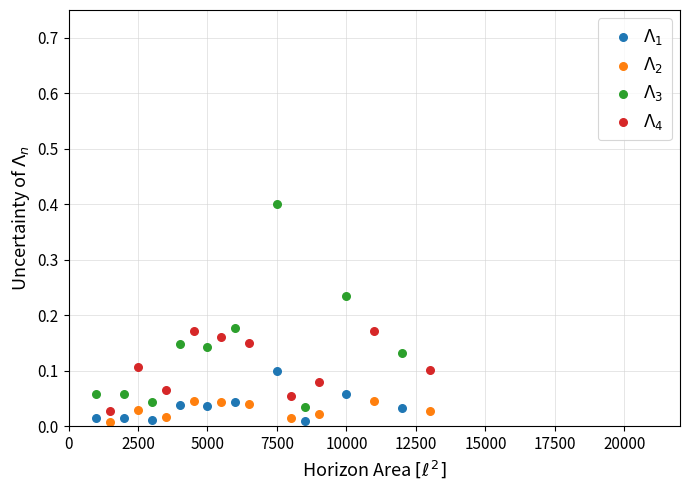

Which series reaches the maximum Y coordinate?

$\Lambda_3$